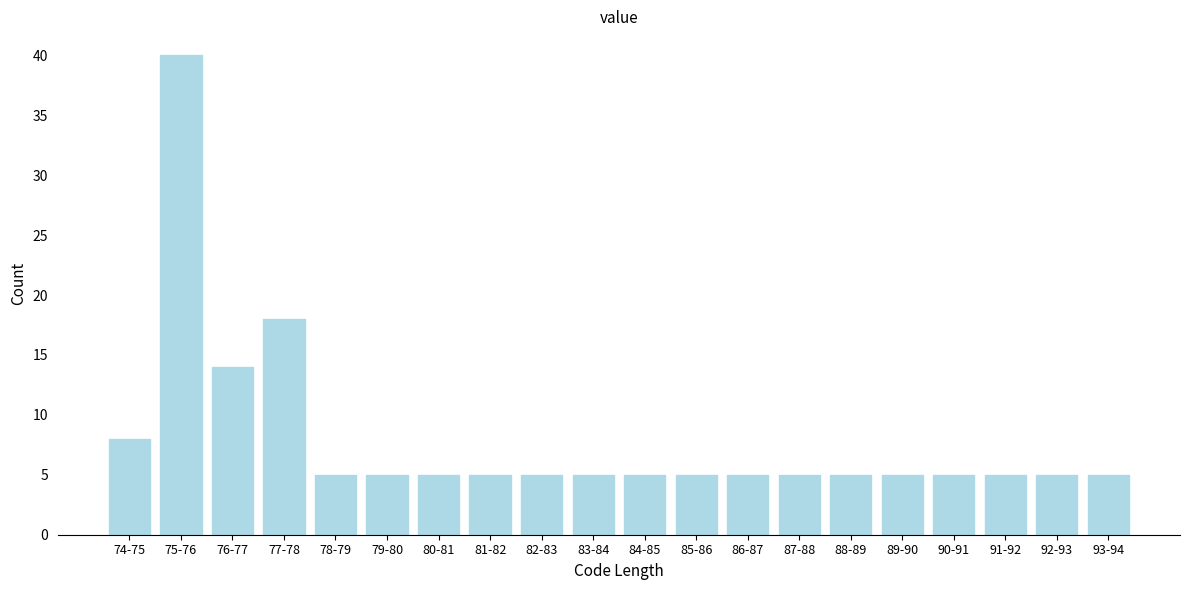

Reading left to right, list all the values displayed in this chart.

8	40	14	18	5	5	5	5	5	5	5	5	5	5	5	5	5	5	5	5